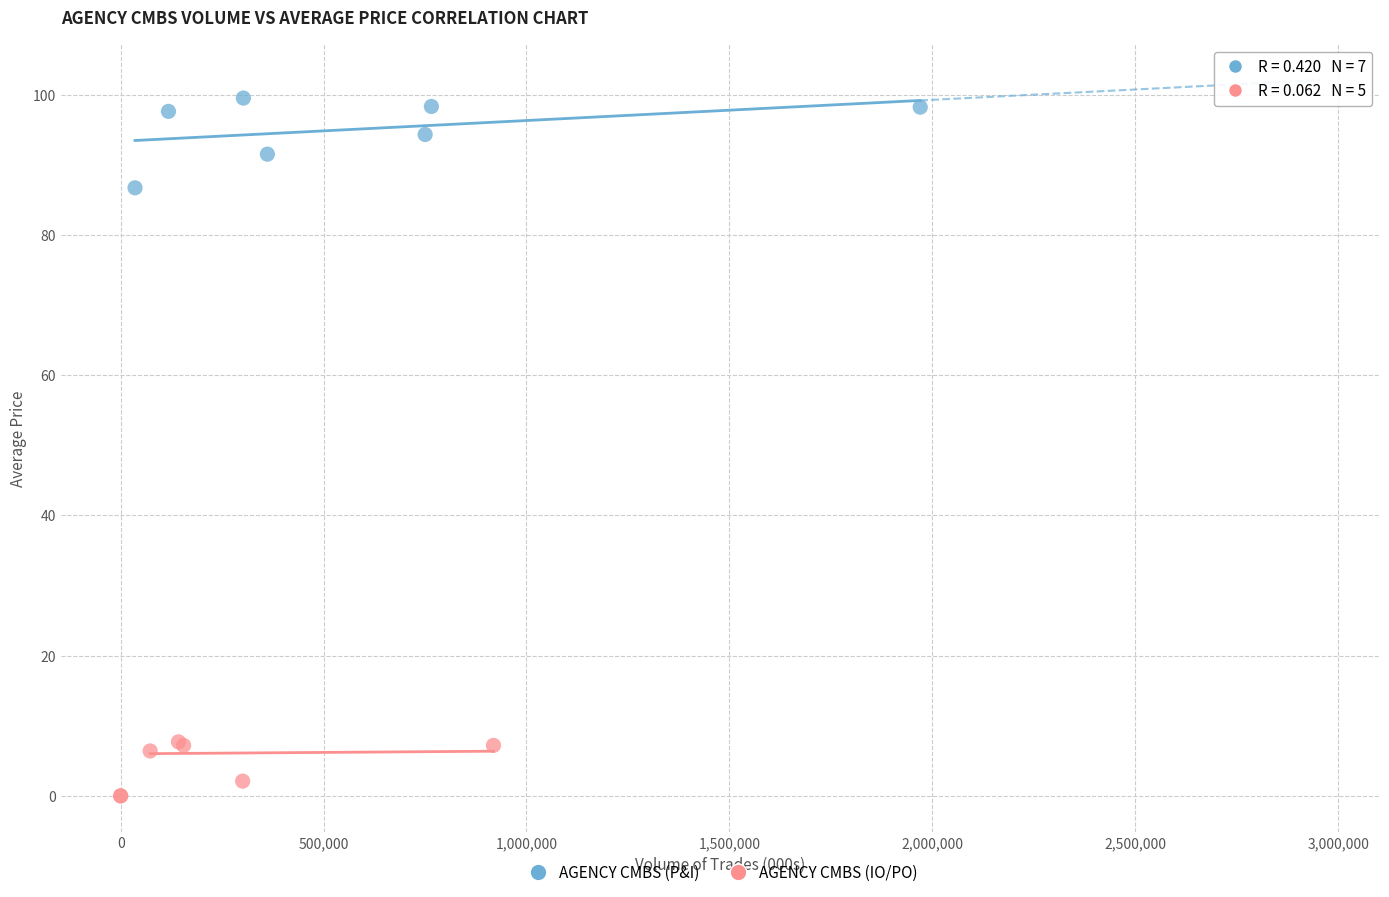

What are all the series names shown in the legend?

AGENCY CMBS (P&I), AGENCY CMBS (IO/PO)